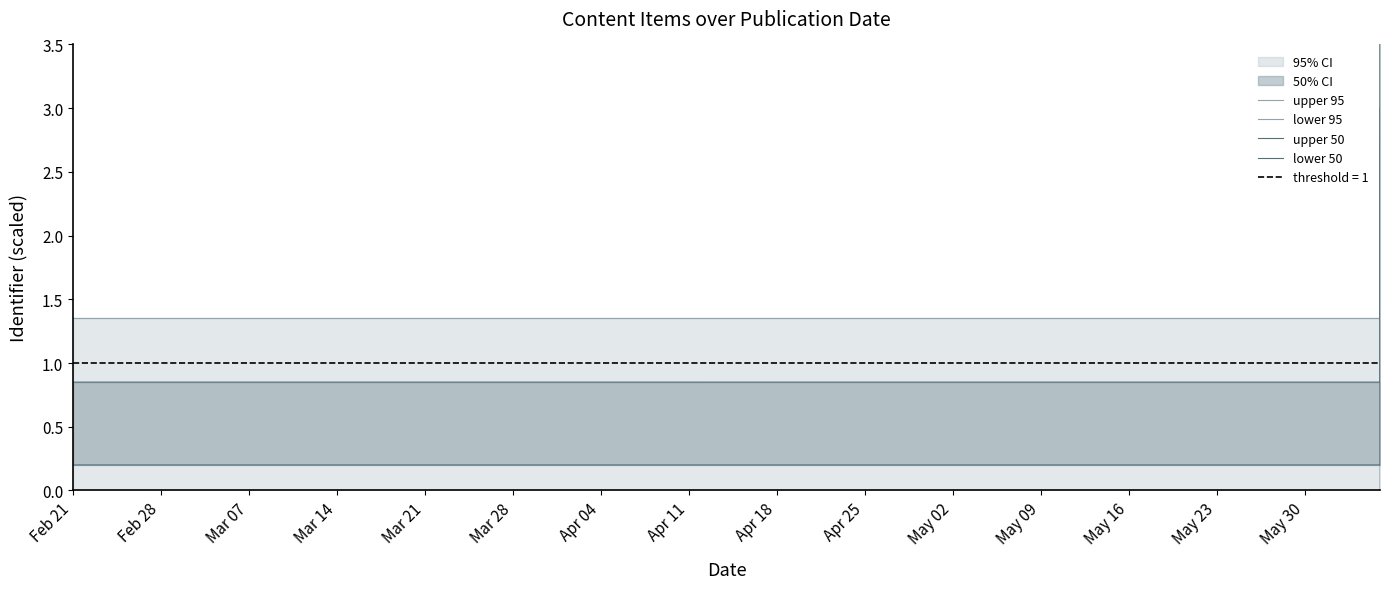

Which series has the widest spread of values?

lower 95